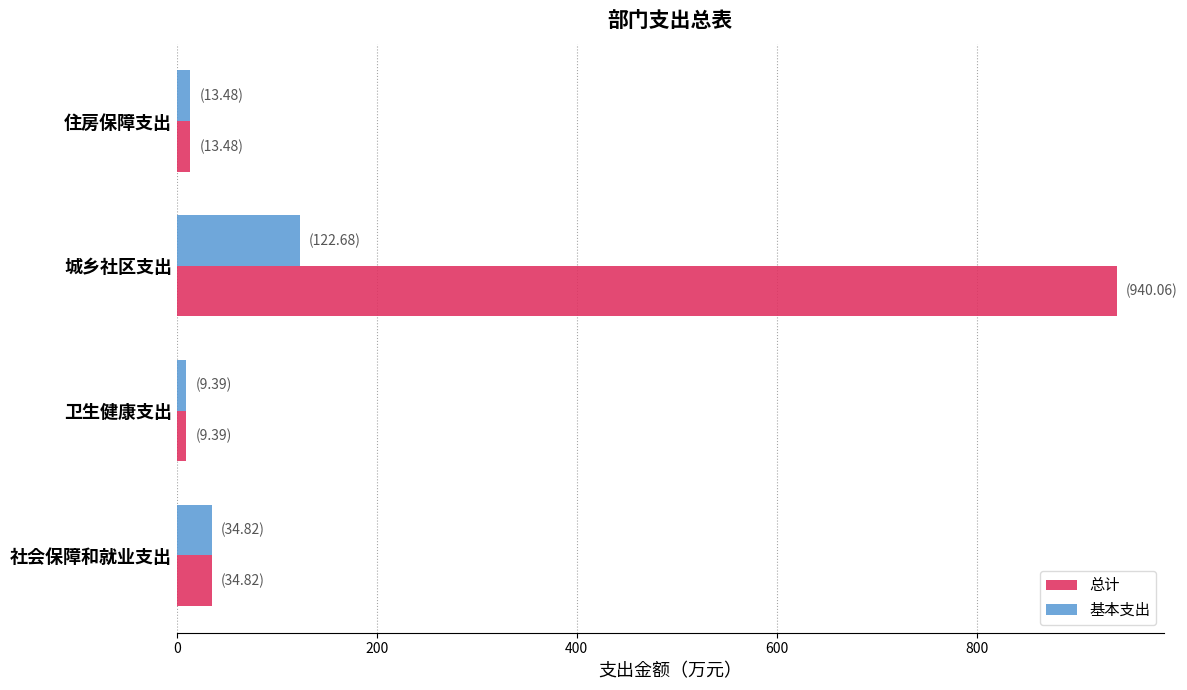

Which series has the largest range (max minus min)?

总计